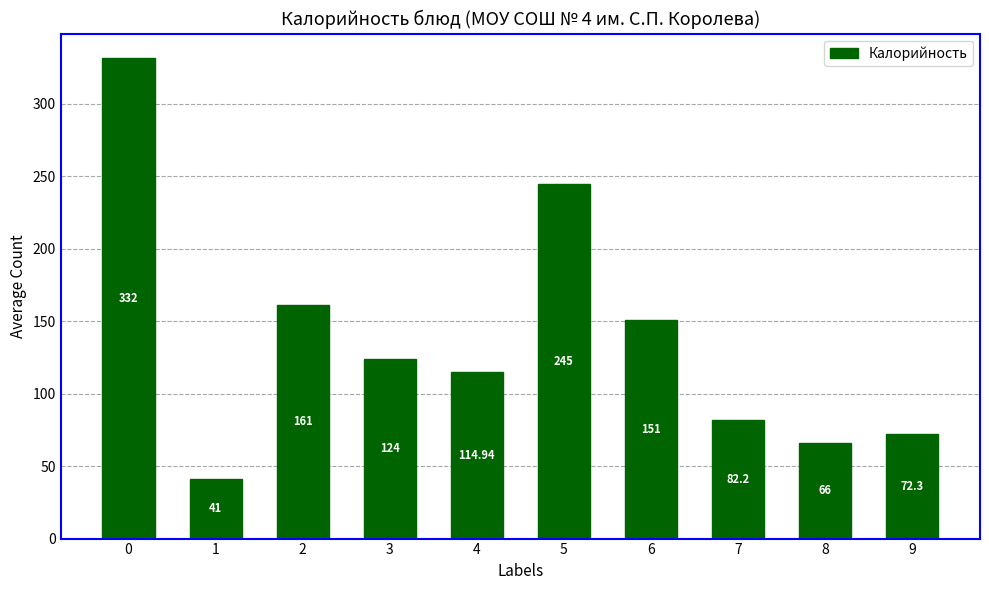

What is the ratio of the value at 6 to the value at 1?

3.7